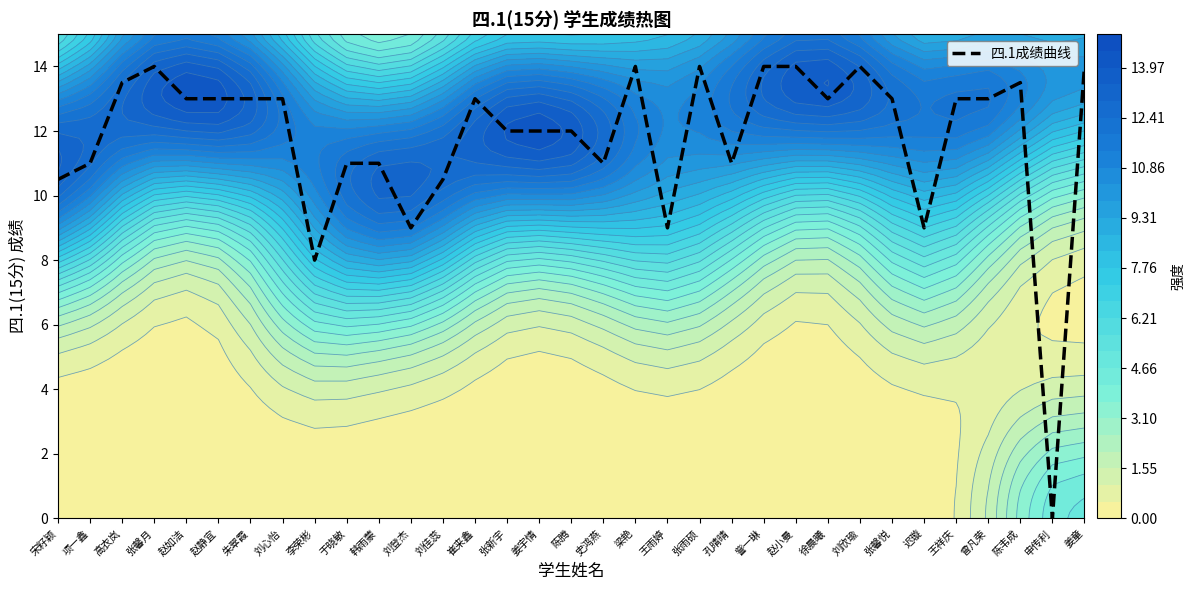

What is the difference between the maximum and second lowest values?

6.0